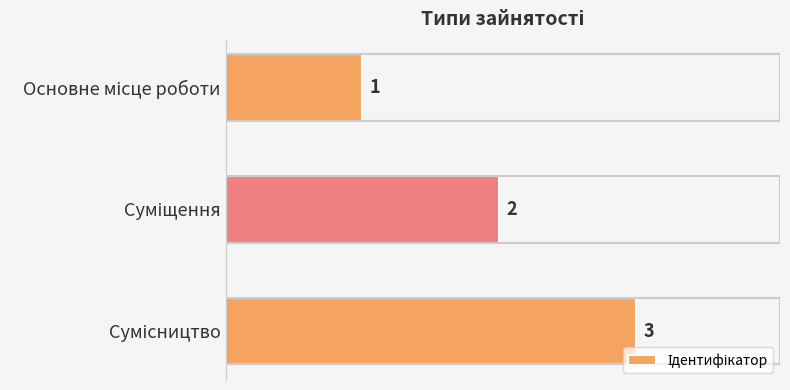

What is the value of the 1st bar from the top?

1